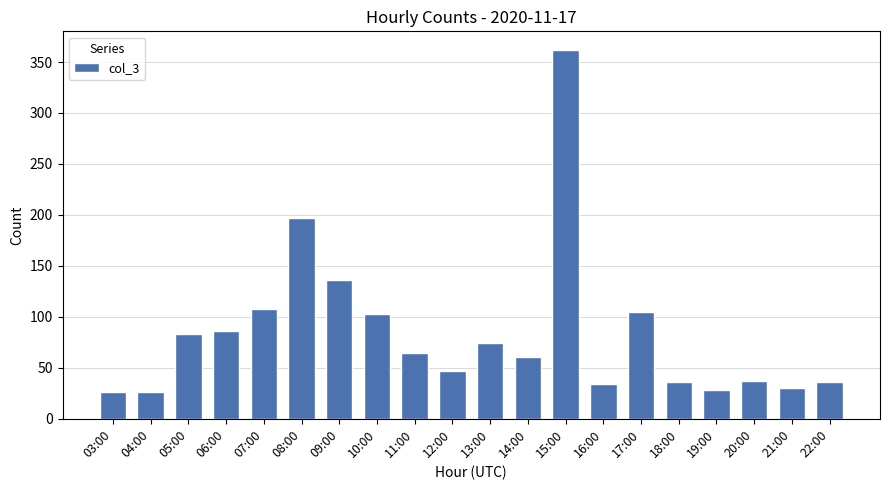

What is the average value?

84